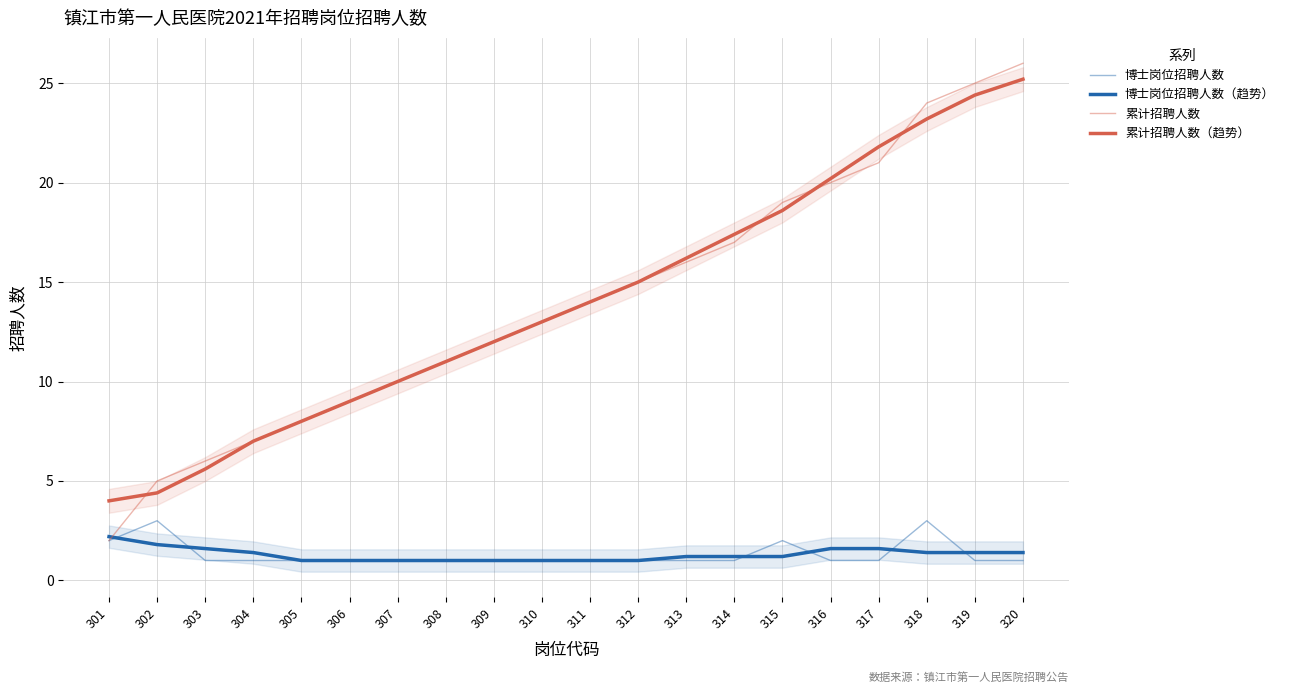

What is the difference between the maximum and minimum values in the 累计招聘人数 series?

24.0